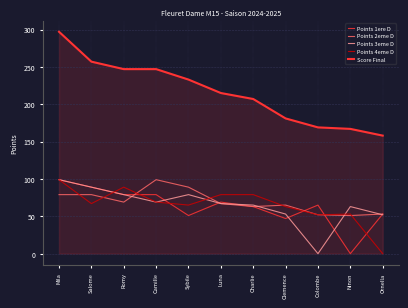

How many lines are shown in the chart?

5